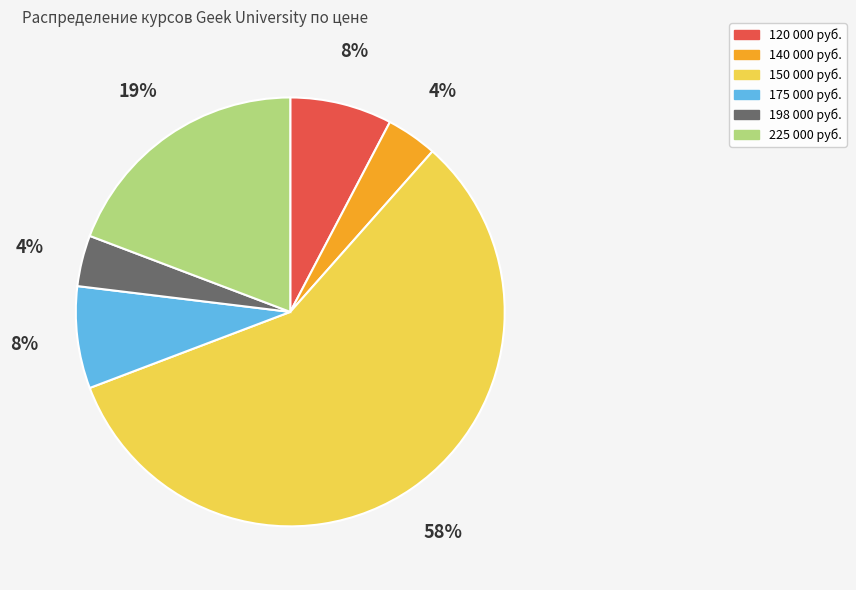

To the nearest percent, what percentage of the pie is 175 000 руб.?

8%